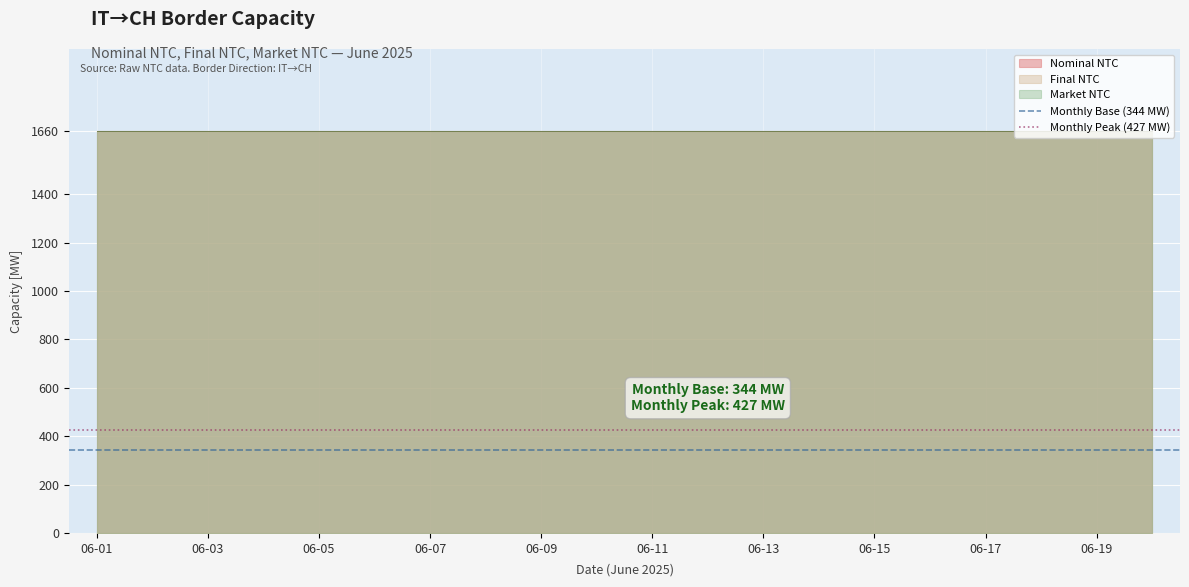

What is the difference between the highest and lowest values at 06-03?

83